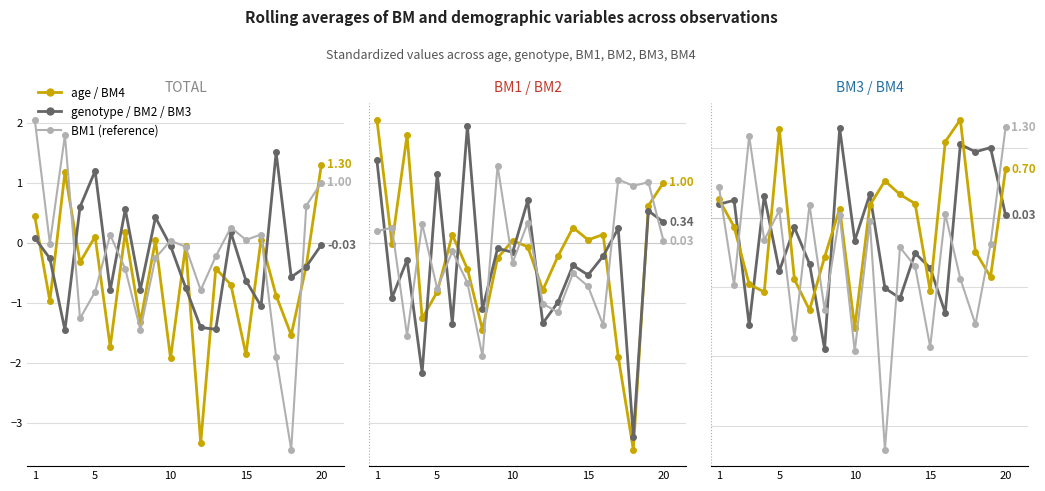

Which series has the widest spread of values?

BM1